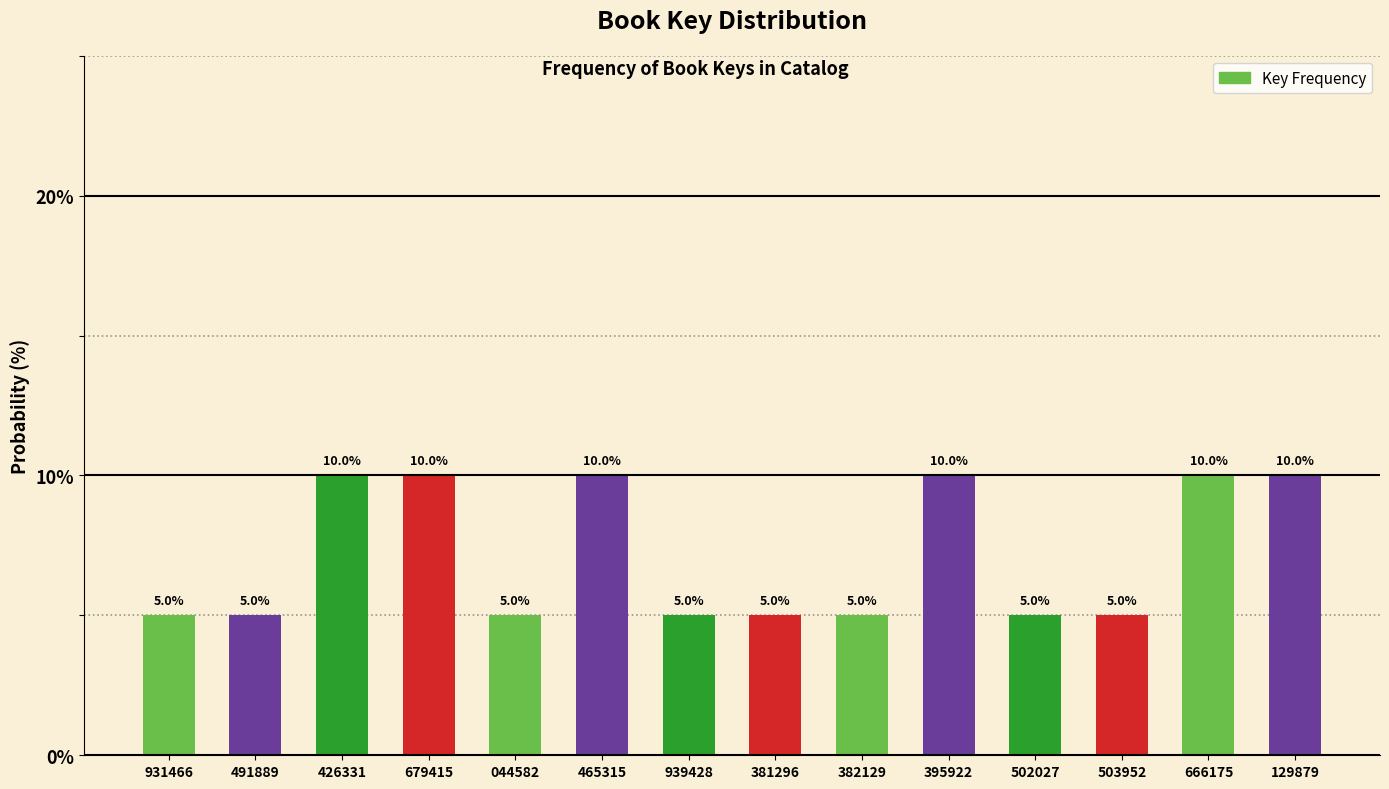

Reading left to right, extract all data points from this chart.

931466=5	491889=5	426331=10	679415=10	044582=5	465315=10	939428=5	381296=5	382129=5	395922=10	502027=5	503952=5	666175=10	129879=10